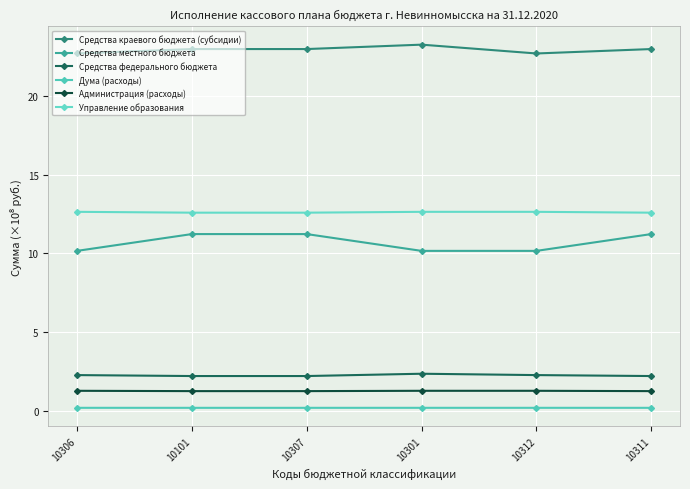

Reading left to right, list all the values displayed in this chart.

Средства краевого бюджета (субсидии): 10306=22.7	10101=23.0	10307=23.0	10301=23.3	10312=22.7	10311=23.0
Средства местного бюджета: 10306=10.2	10101=11.2	10307=11.2	10301=10.2	10312=10.2	10311=11.2
Средства федерального бюджета: 10306=2.3	10101=2.2	10307=2.2	10301=2.3	10312=2.3	10311=2.2
Дума (расходы): 10306=0.2	10101=0.2	10307=0.2	10301=0.2	10312=0.2	10311=0.2
Администрация (расходы): 10306=1.3	10101=1.2	10307=1.2	10301=1.3	10312=1.3	10311=1.2
Управление образования: 10306=12.6	10101=12.6	10307=12.6	10301=12.6	10312=12.6	10311=12.6